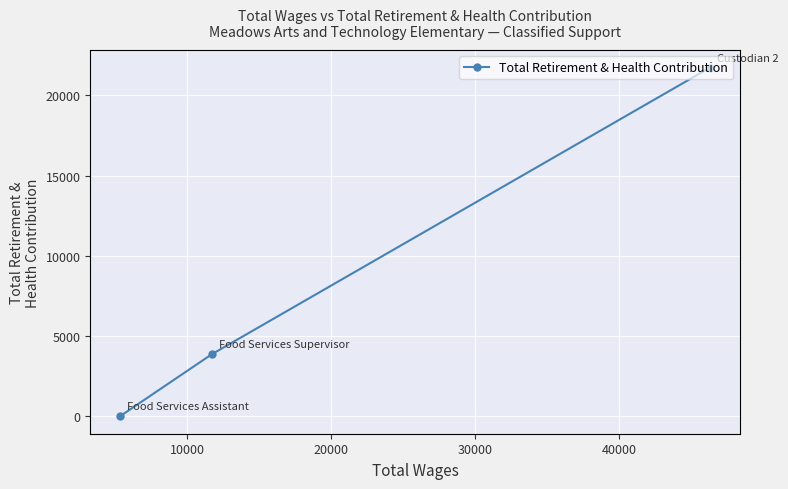

Is this an area chart (filled region under the line)?

No